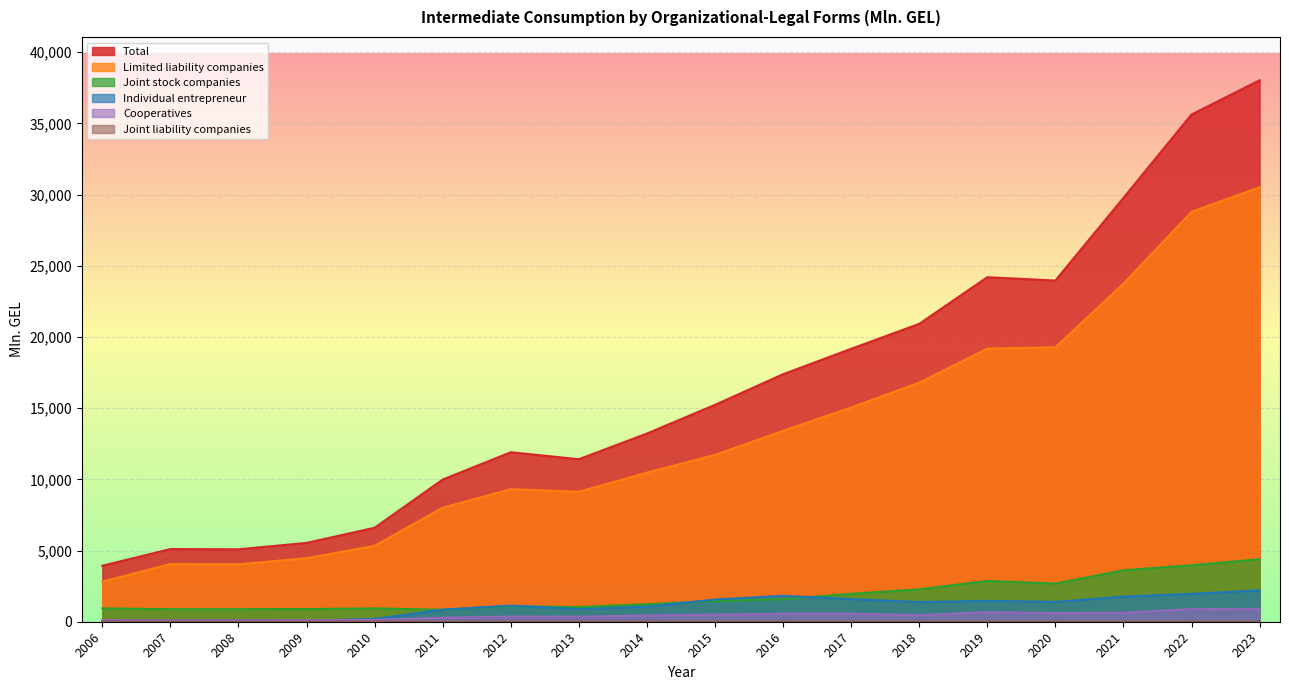

At which label does Joint stock companies reach its minimum?

2011